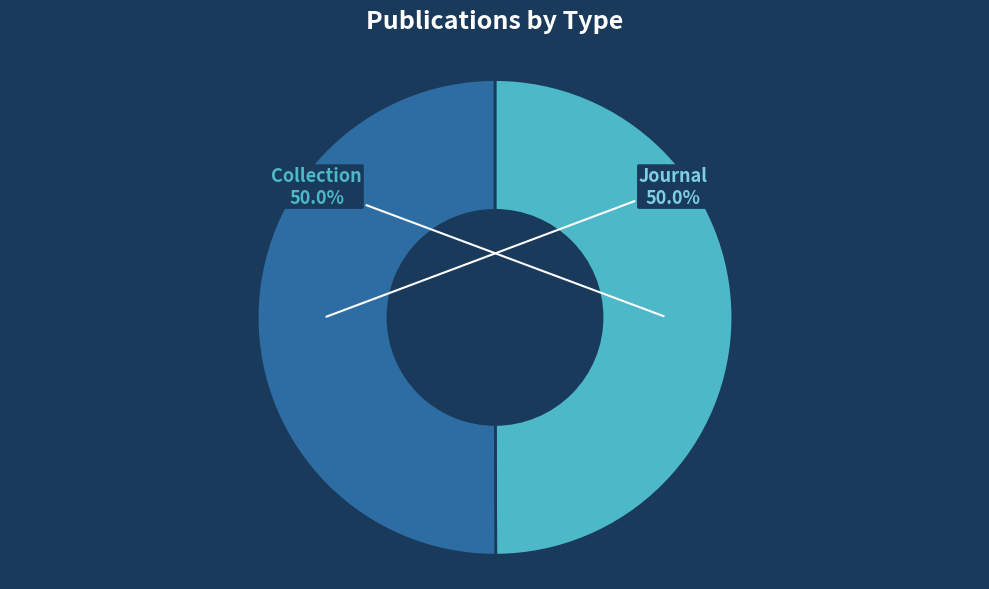

How many slices are in this pie chart?

2